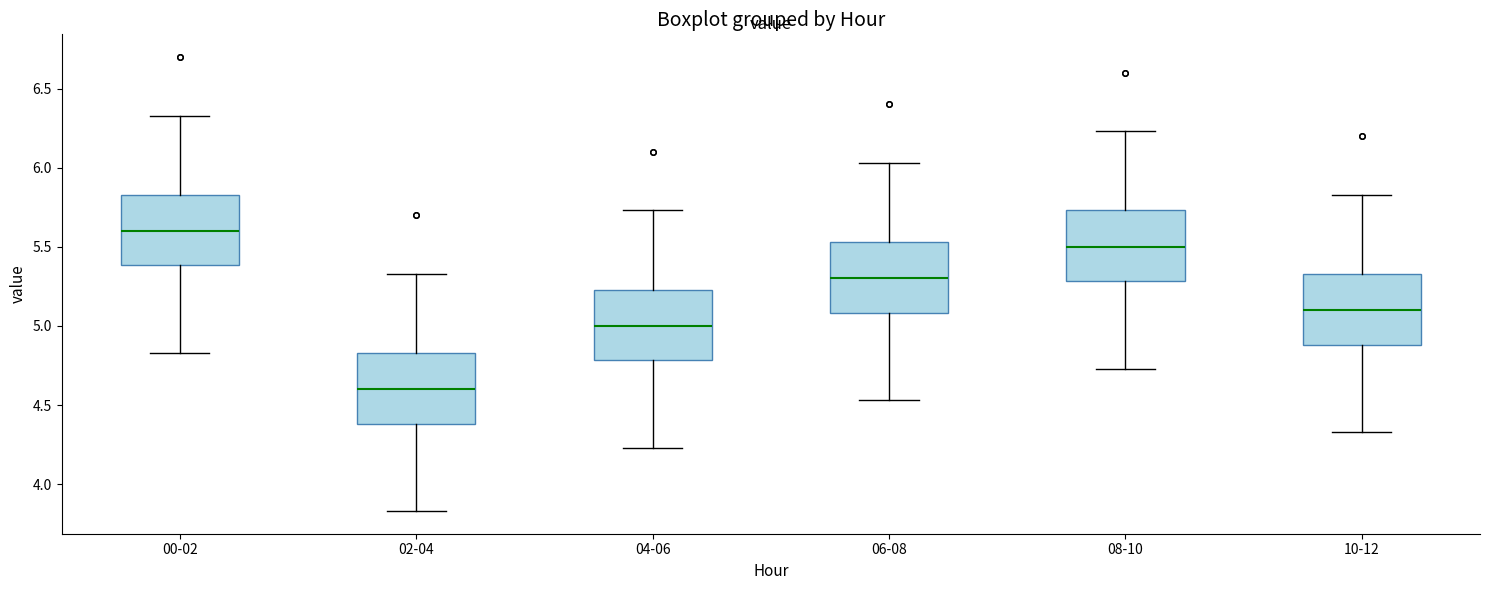

Where does the upper whisker of the box for 02-04 end on the y-axis? The values are not printed on the chart, so give them approximately, as read against the axis.

5.35